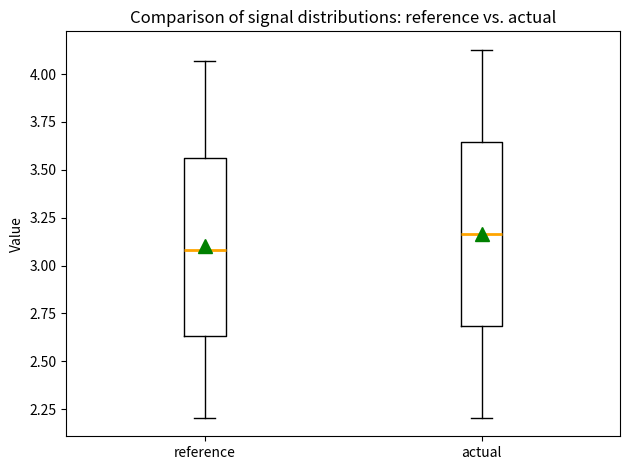

Reading left to right, read every box against the y-axis: the position of its median line, the range the box covers, and the ends of its whiskers. The values are not printed on the chart, so give them approximately, as read against the axis.

reference: median 3.10, box 2.65 to 3.55, whiskers 2.20 to 4.05
actual: median 3.15, box 2.70 to 3.65, whiskers 2.20 to 4.15